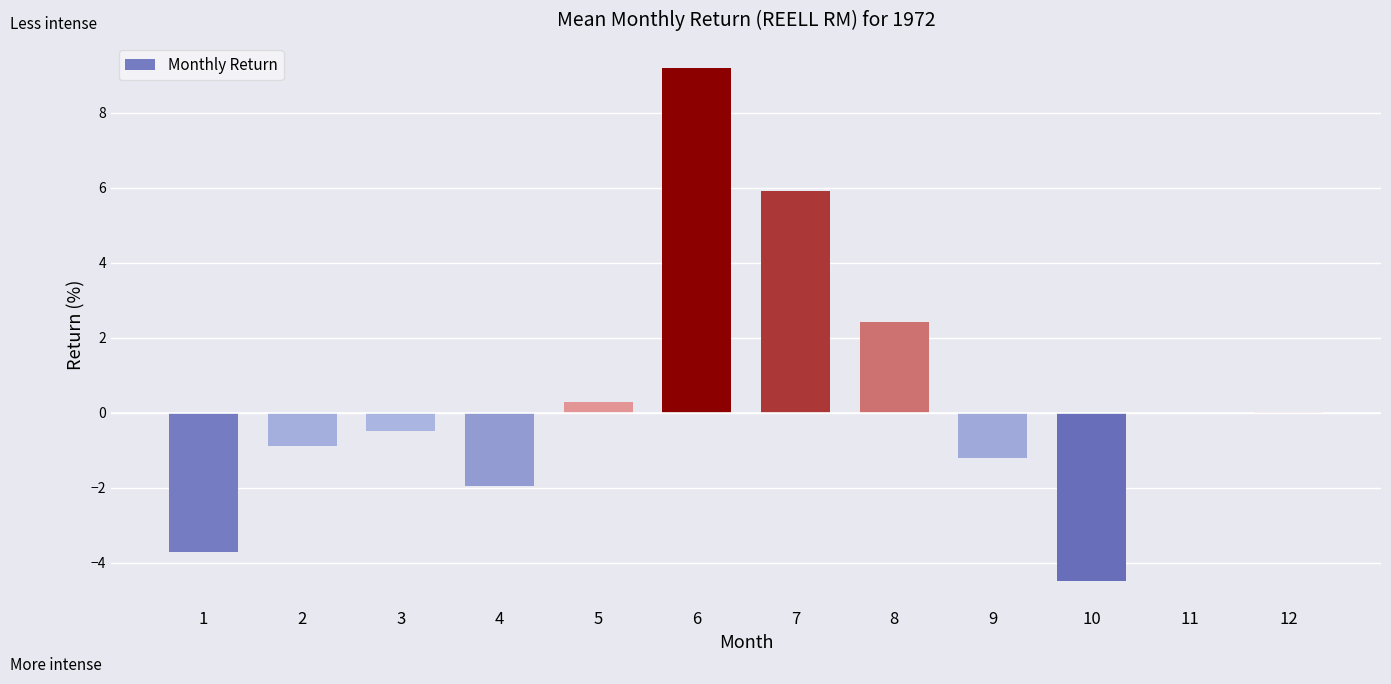

Where is the data nearest to the value 2?

8